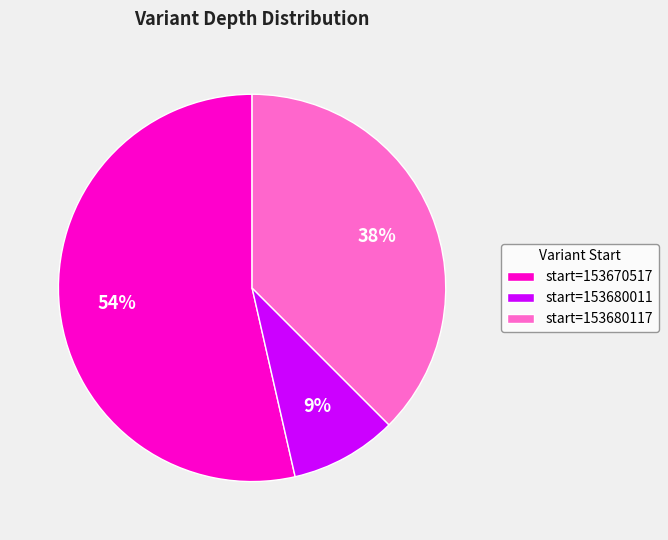

Which slice is the largest?

start=153670517